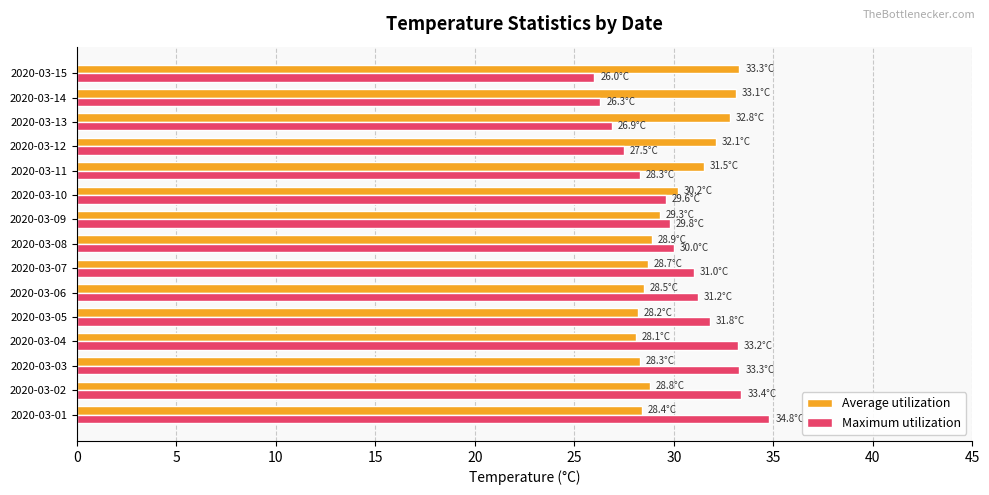

What is the difference between the highest and lowest values at 2020-03-03?

5.0